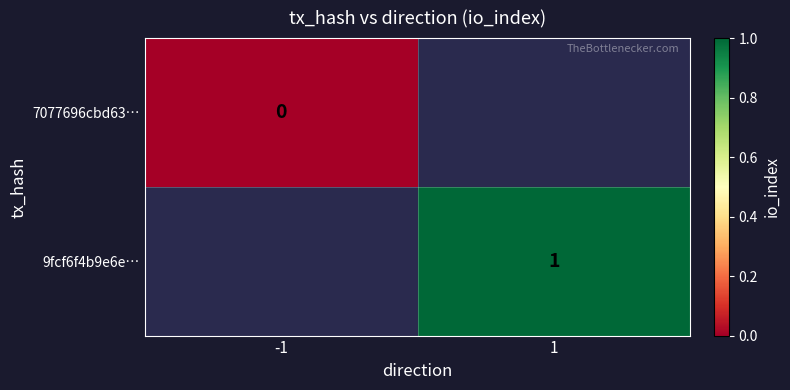

Which has a higher value, -1 or 1?

1